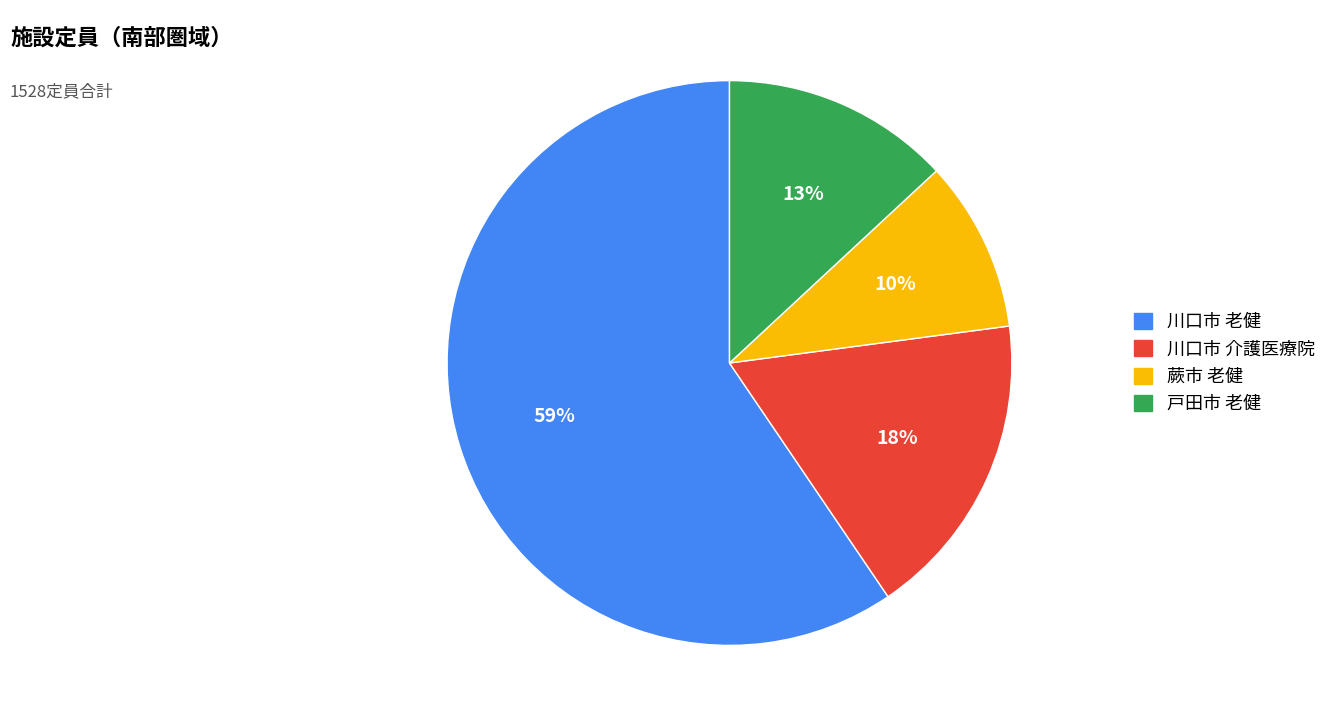

Is there a majority slice in this chart?

Yes